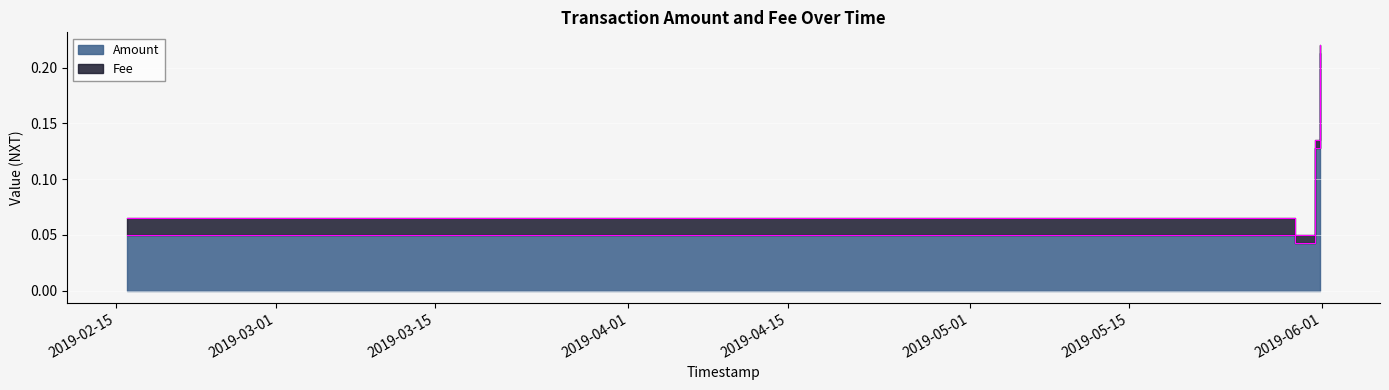

What is the change in value from 2019-02-15 21:43:08 to 2019-05-31 07:45:11?

+0.1